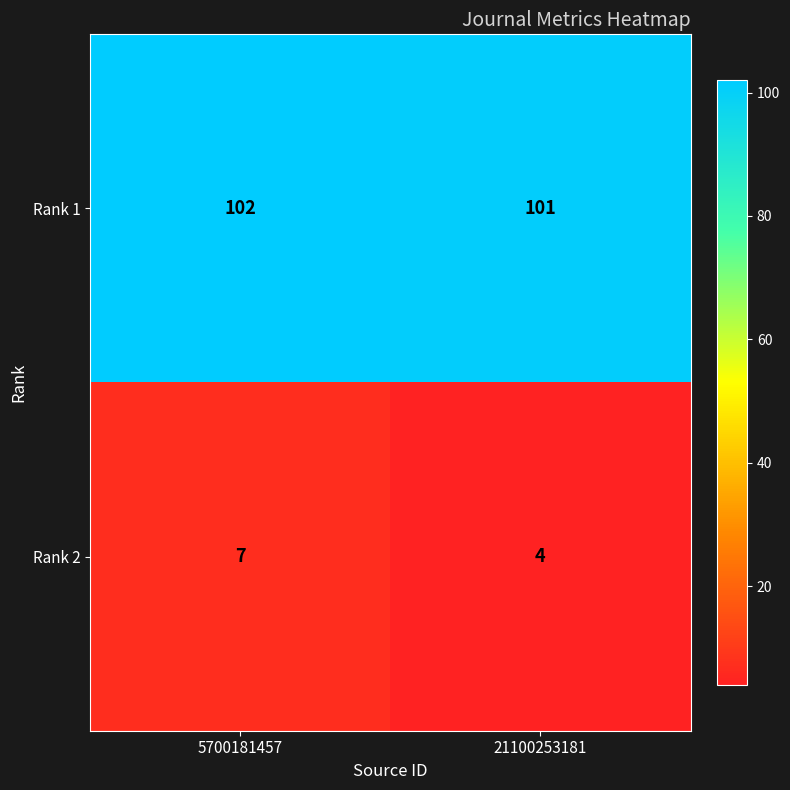

What is the total value across all series at 5700181457?

109